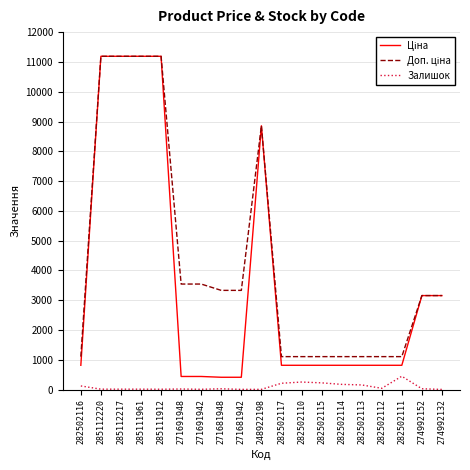

Is it true that Залишок equals 10.0 at 271681942?

True